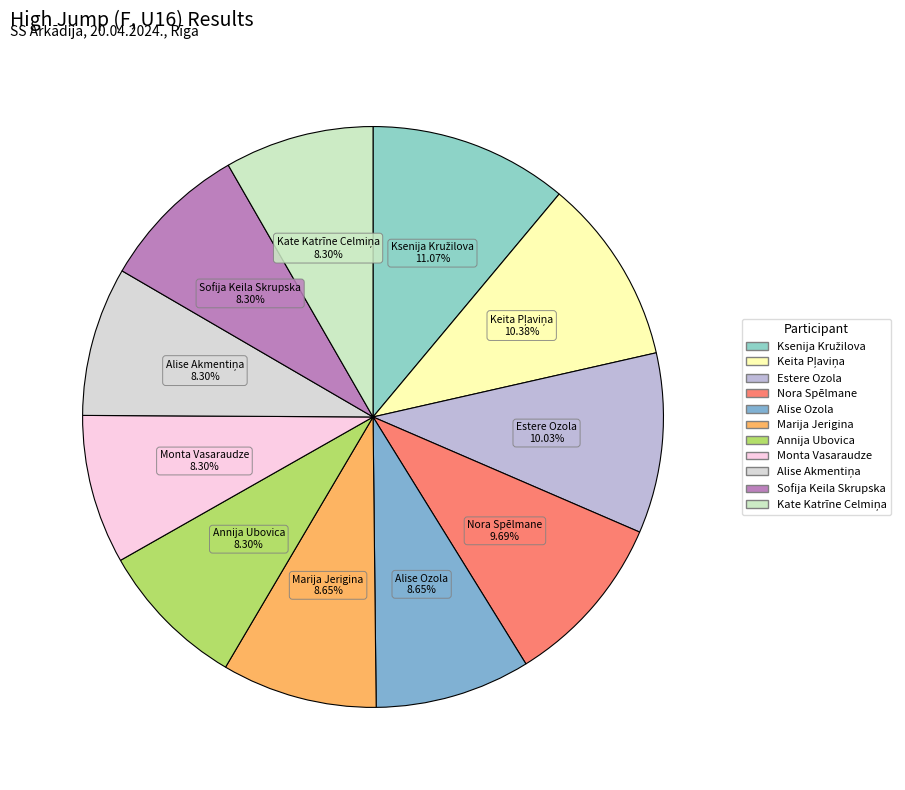

Which has a higher value, Sofija Keila Skrupska or Estere Ozola?

Estere Ozola